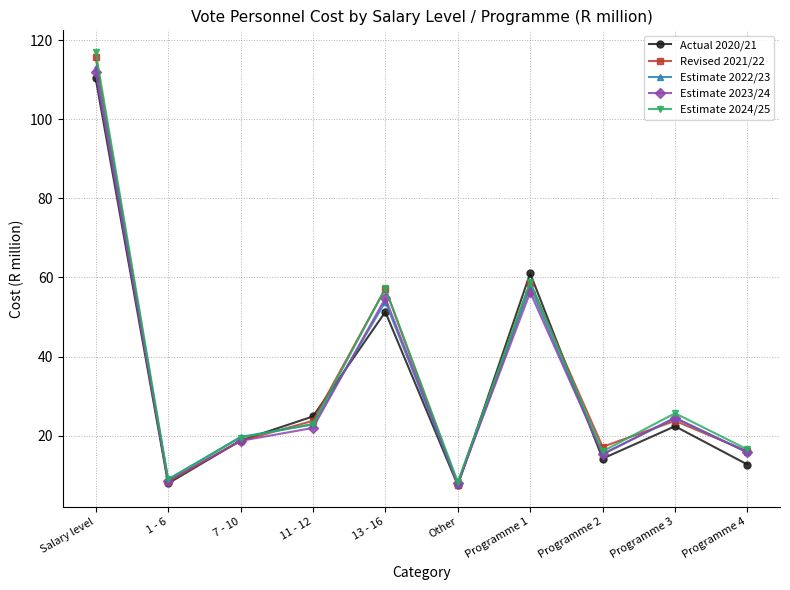

The value of Estimate 2022/23 at Programme 2 is 3.5. True or false?

False